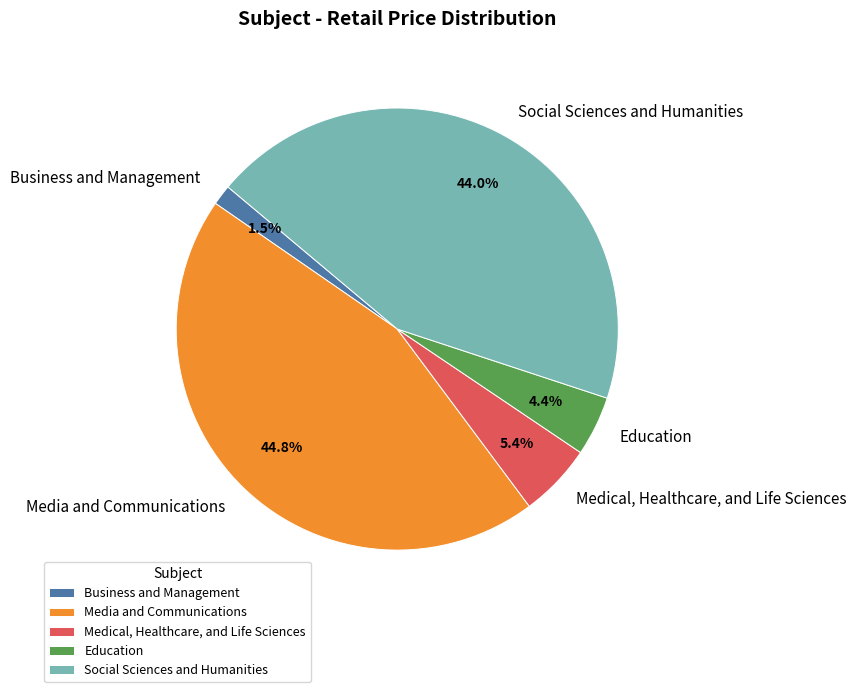

Does Social Sciences and Humanities account for over 50% of the chart?

No